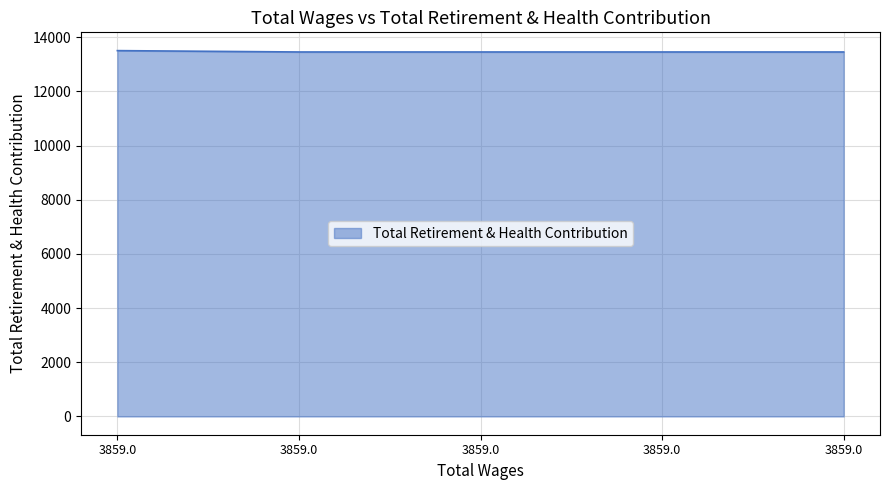

The value at 3859.0 is 21227. True or false?

False